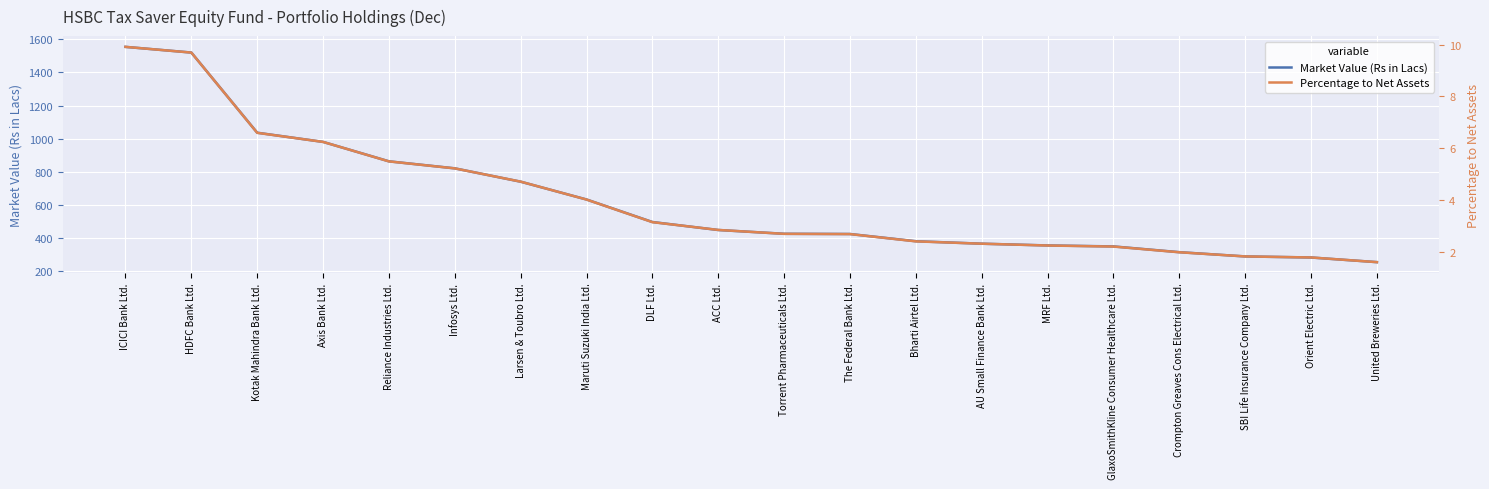

How many categories are shown in the chart?

20